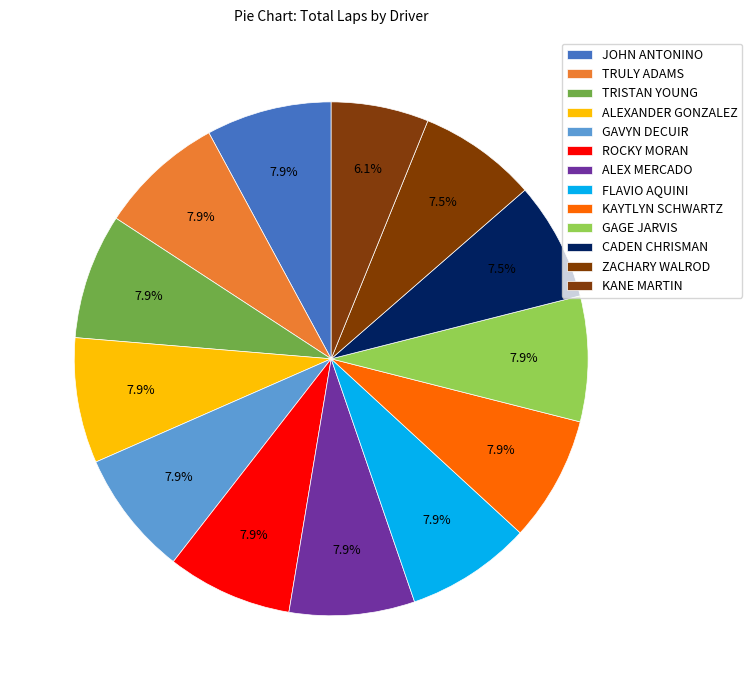

How many slices are in this pie chart?

13